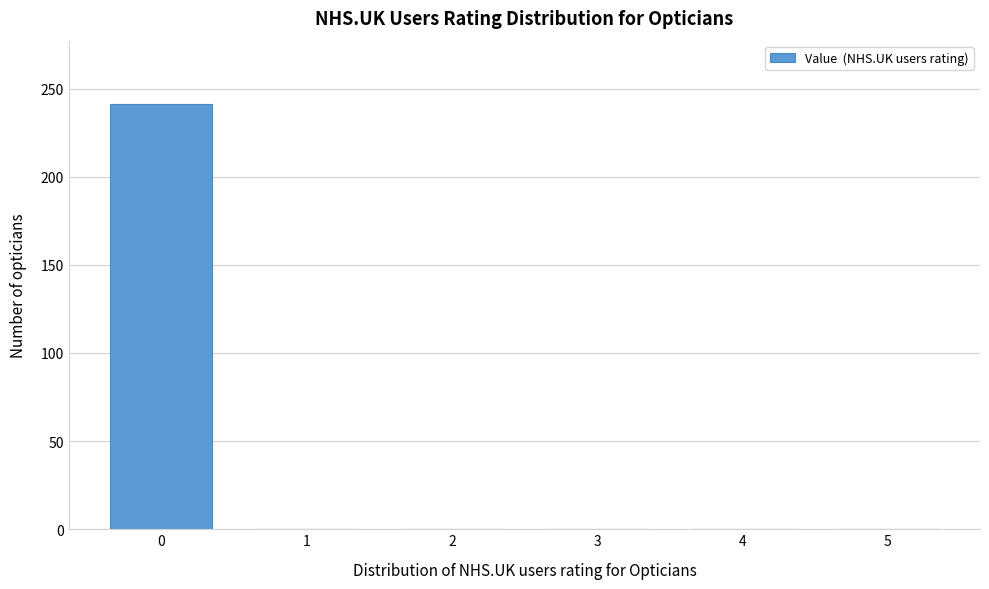

Reading left to right, what are all the values shown in this chart?

0=241	1=0	2=0	3=0	4=0	5=0